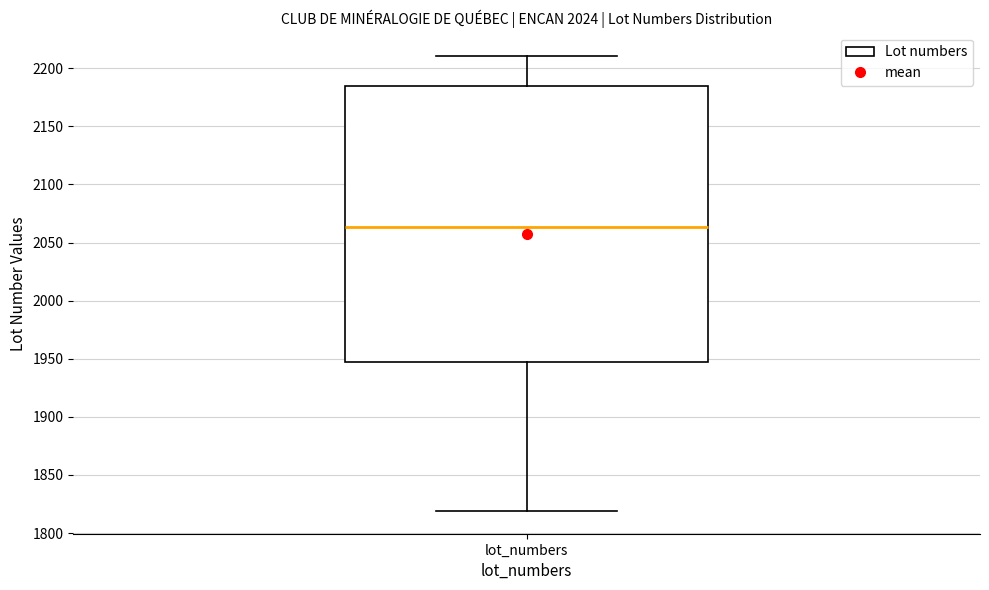

Where does the upper whisker of the box for lot_numbers end on the y-axis? The values are not printed on the chart, so give them approximately, as read against the axis.

2210